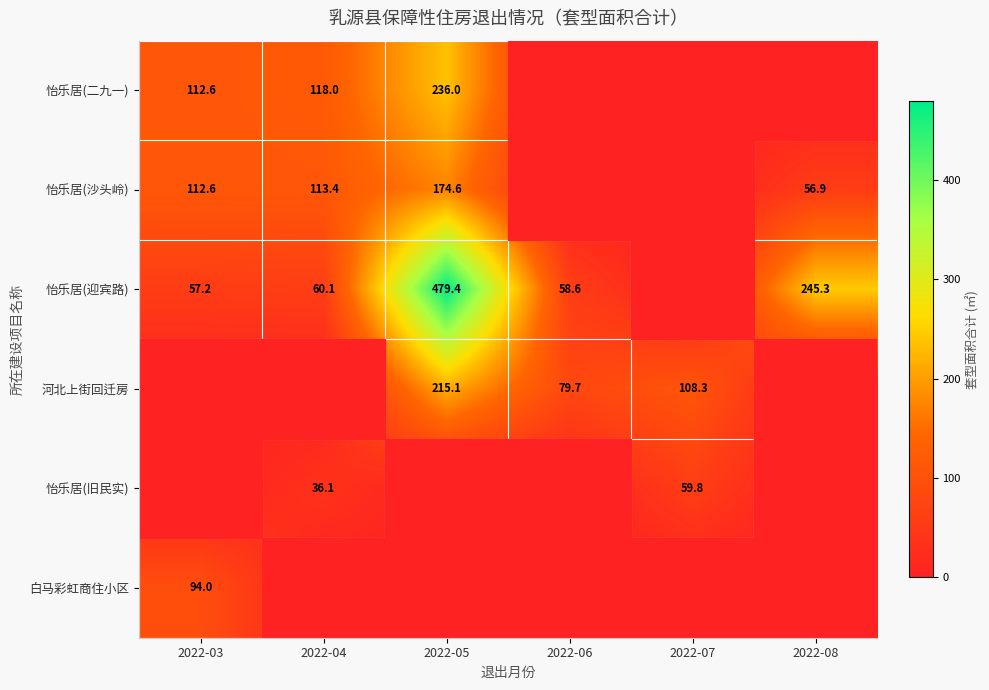

What is the difference between the 怡乐居(迎宾路) values at 2022-04 and 2022-03?

2.9